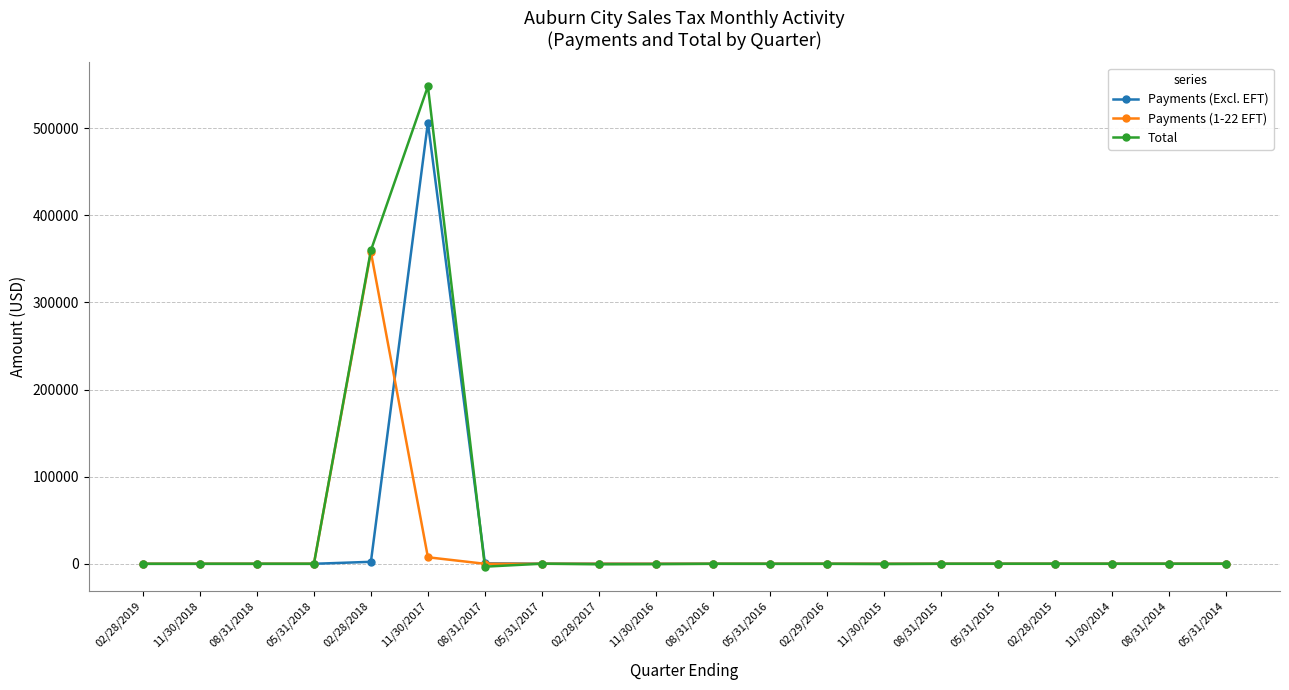

What is the difference between the highest and lowest values at 02/28/2017?

736.3